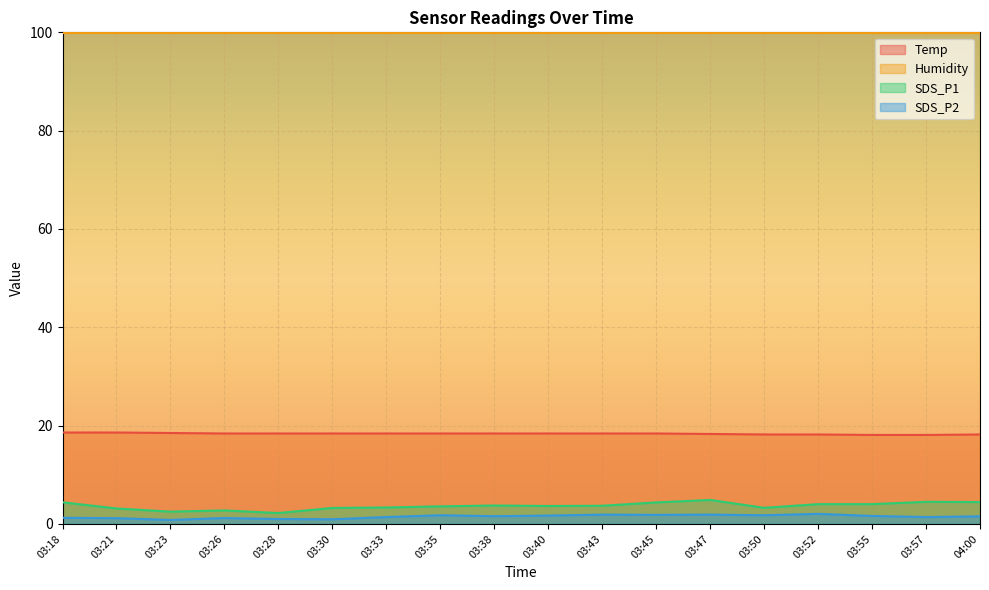

What is the spread (max minus min) of values at 03:57?

98.5